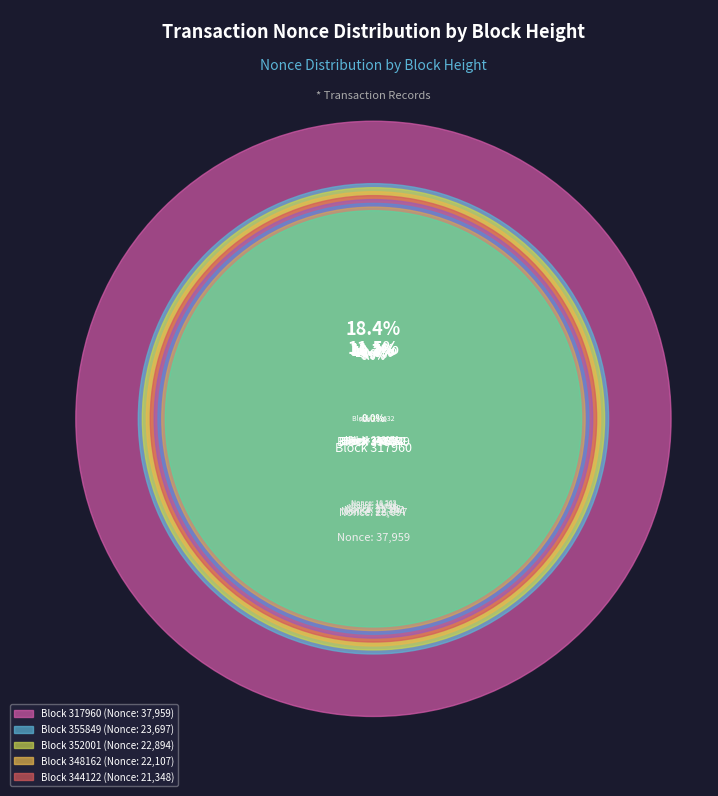

The 353632 slice represents 13% of the pie. True or false?

False